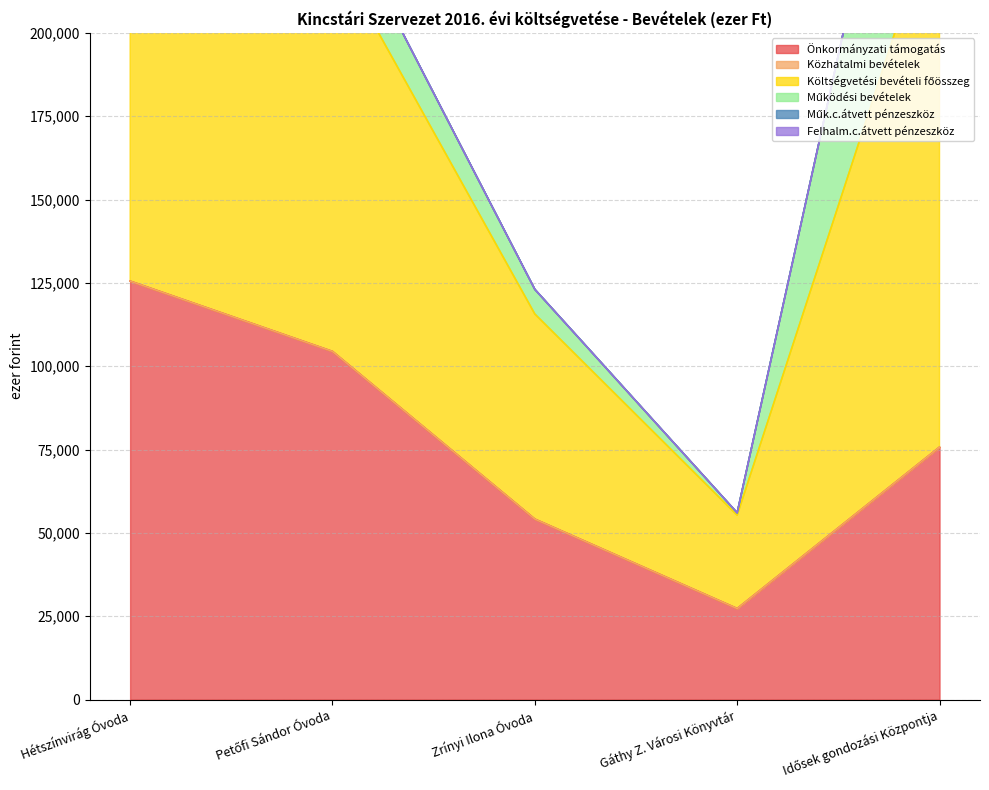

Is the value of Önkormányzati támogatás at Idősek gondozási Központja greater than the value of Működési bevételek at Idősek gondozási Központja?

No